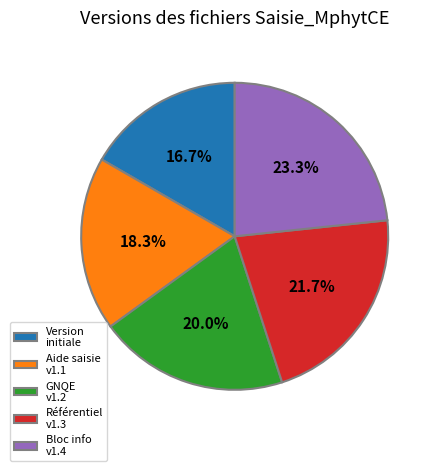

Do Aide saisie v1.1 and Version initiale together represent more than half of the pie?

No